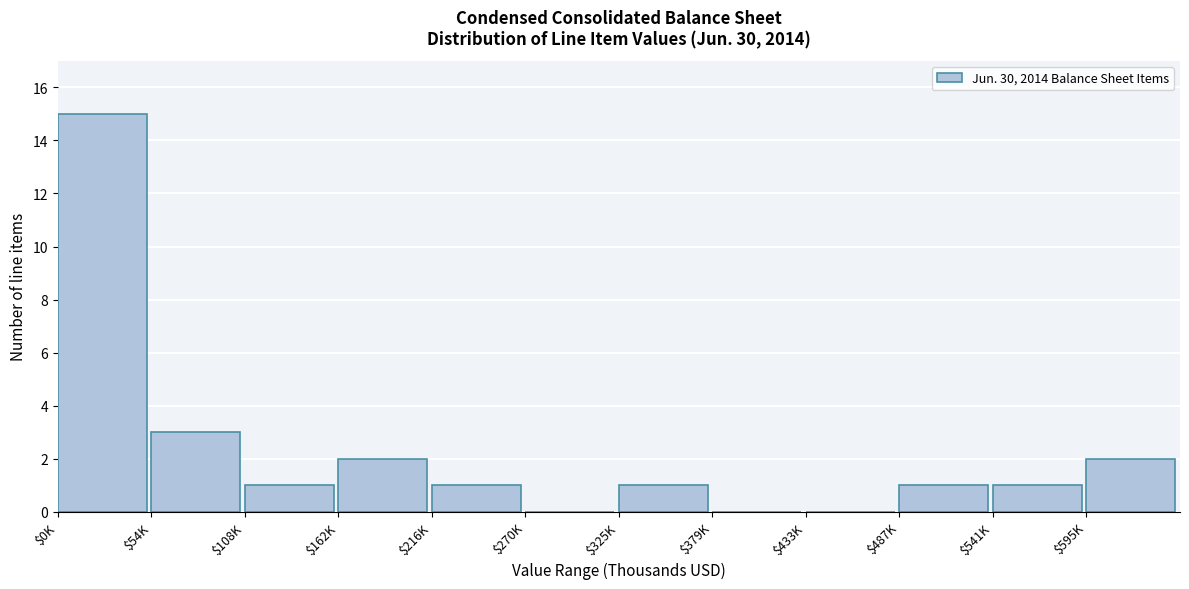

Where is the data nearest to the value 7?

$54K